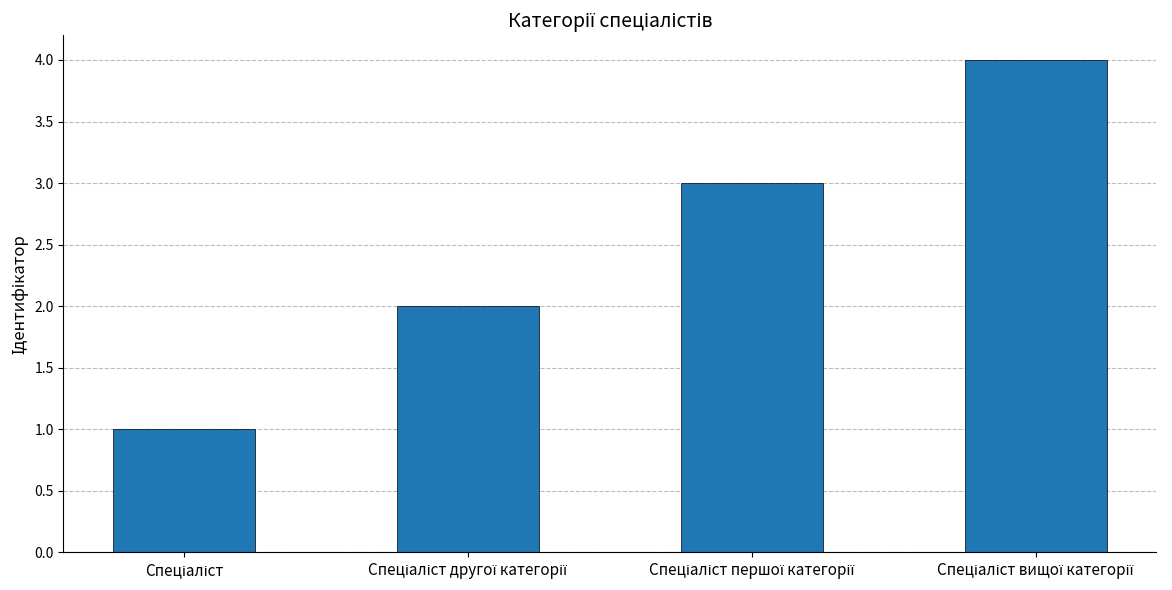

What is the greatest value displayed?

4